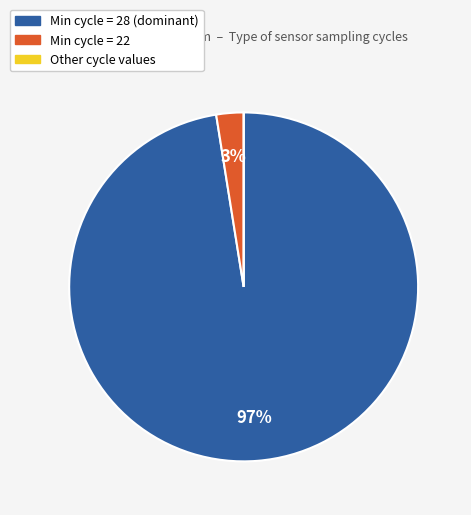

Is there any slice that represents more than half of the pie?

Yes